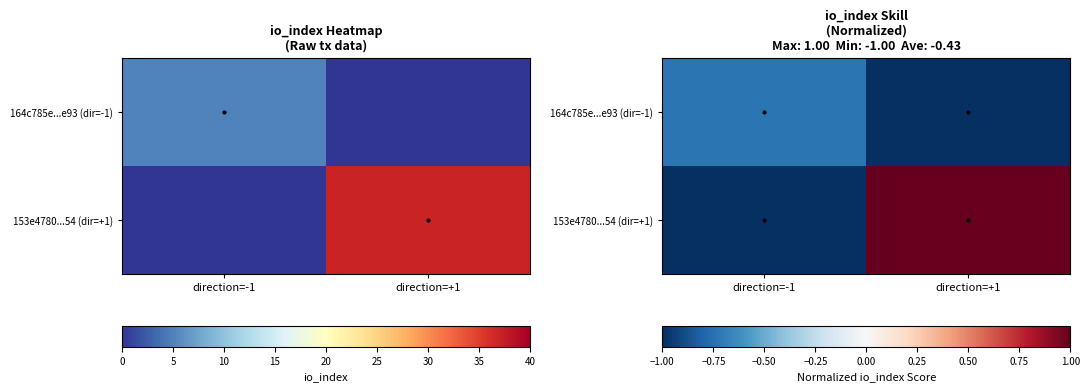

Rank the series by their average value, from highest to lowest.

153e4780...54 (dir=+1), 164c785e...e93 (dir=-1)